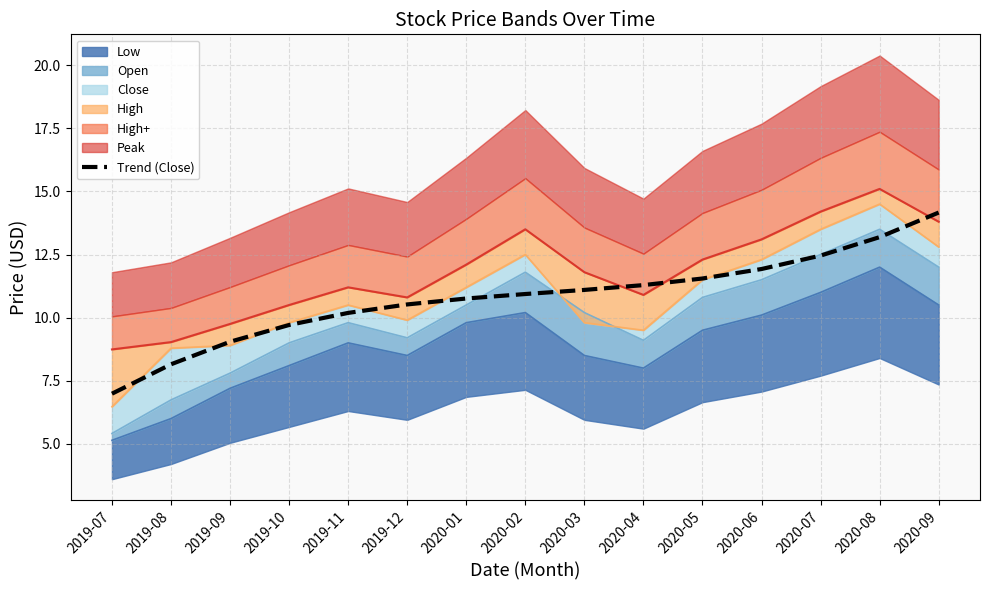

Which label corresponds to the largest value in the chart?

2020-09